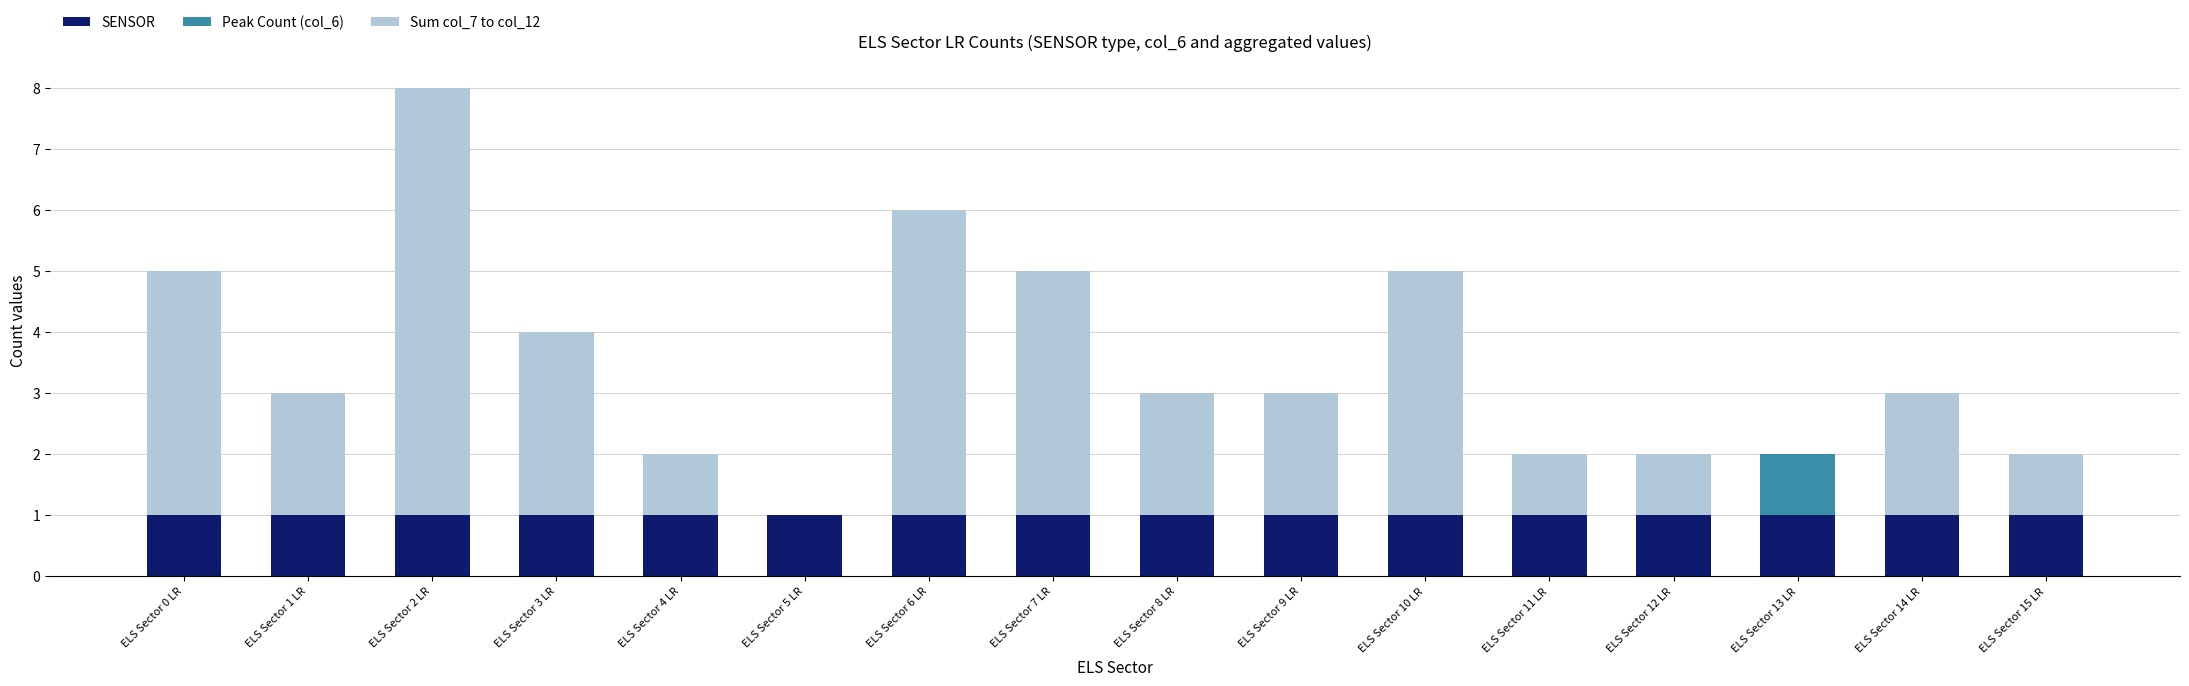

Are the bars grouped side by side (vs. stacked)?

No